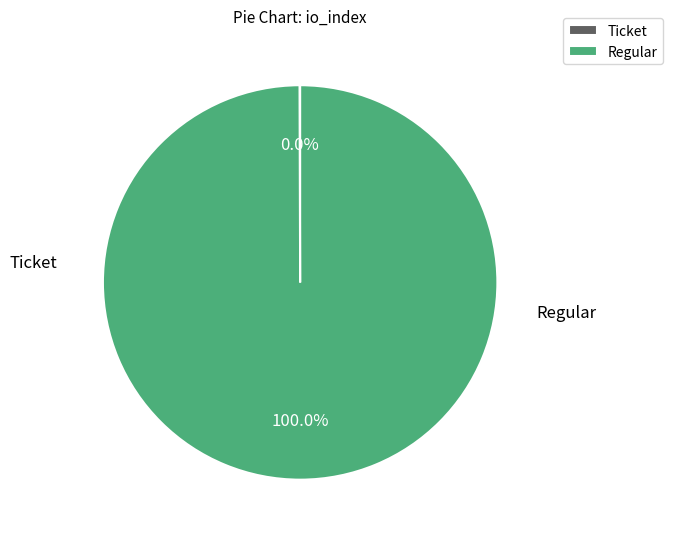

How many segments does this pie chart have?

2